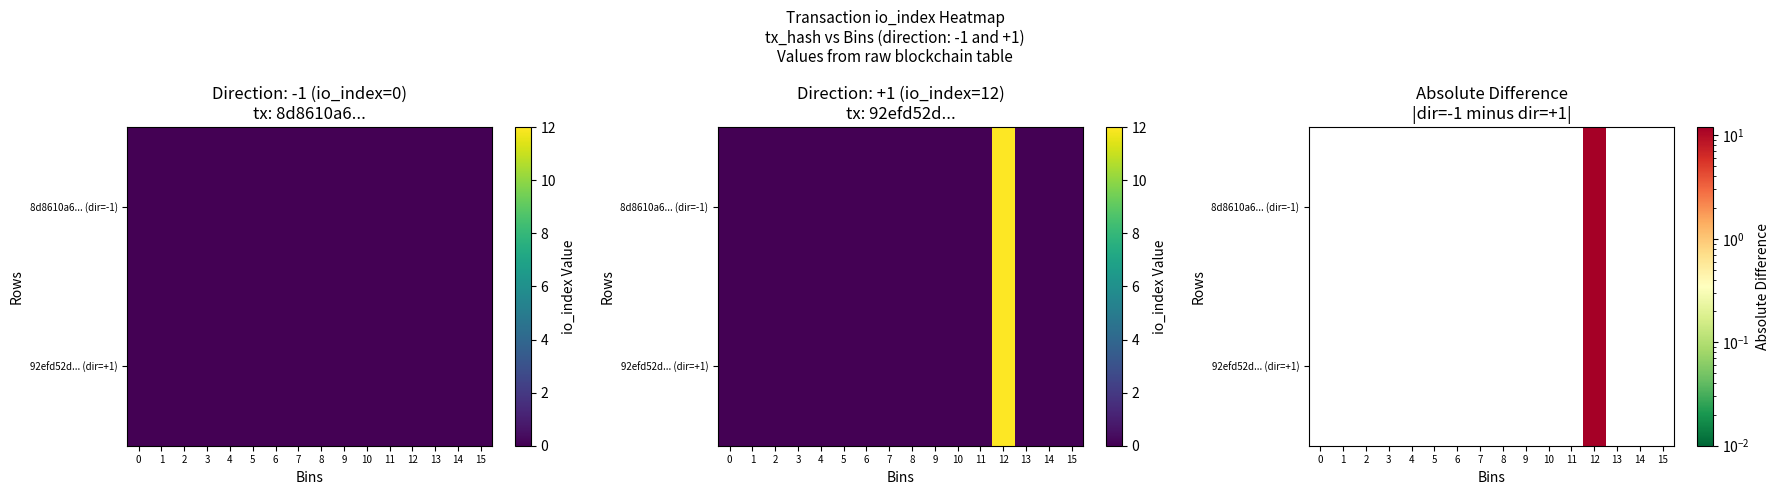

What is the difference between the maximum and minimum values in the 92efd52d... (dir=+1) series?

12